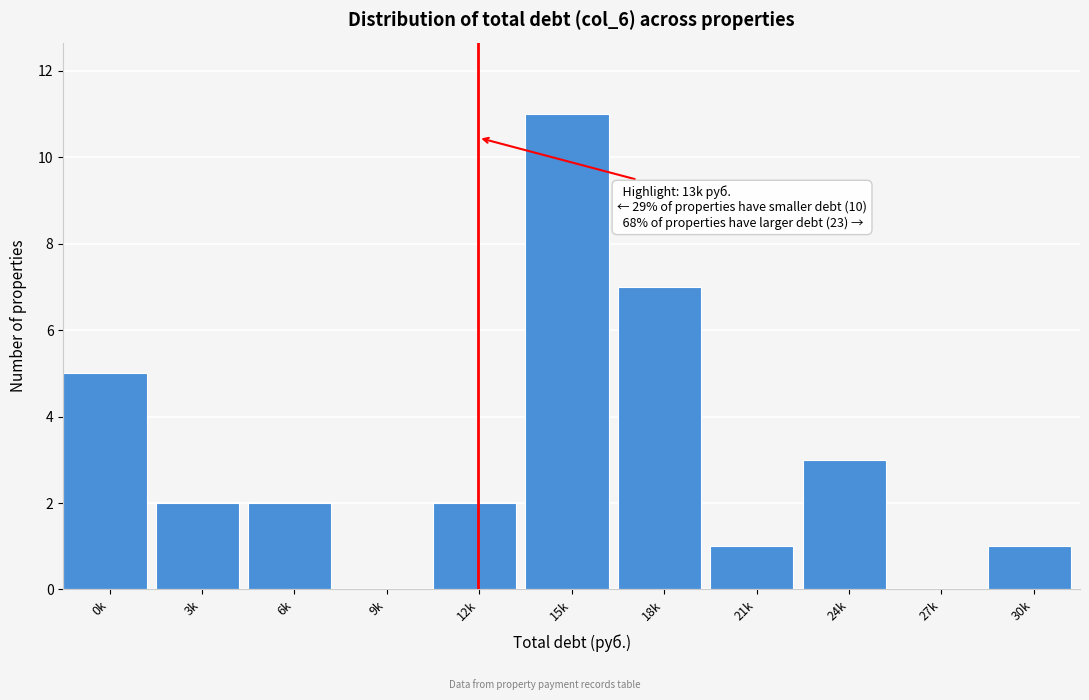

Reading left to right, list all the values displayed in this chart.

0k=5	3k=2	6k=2	9k=0	12k=2	15k=11	18k=7	21k=1	24k=3	27k=0	30k=1